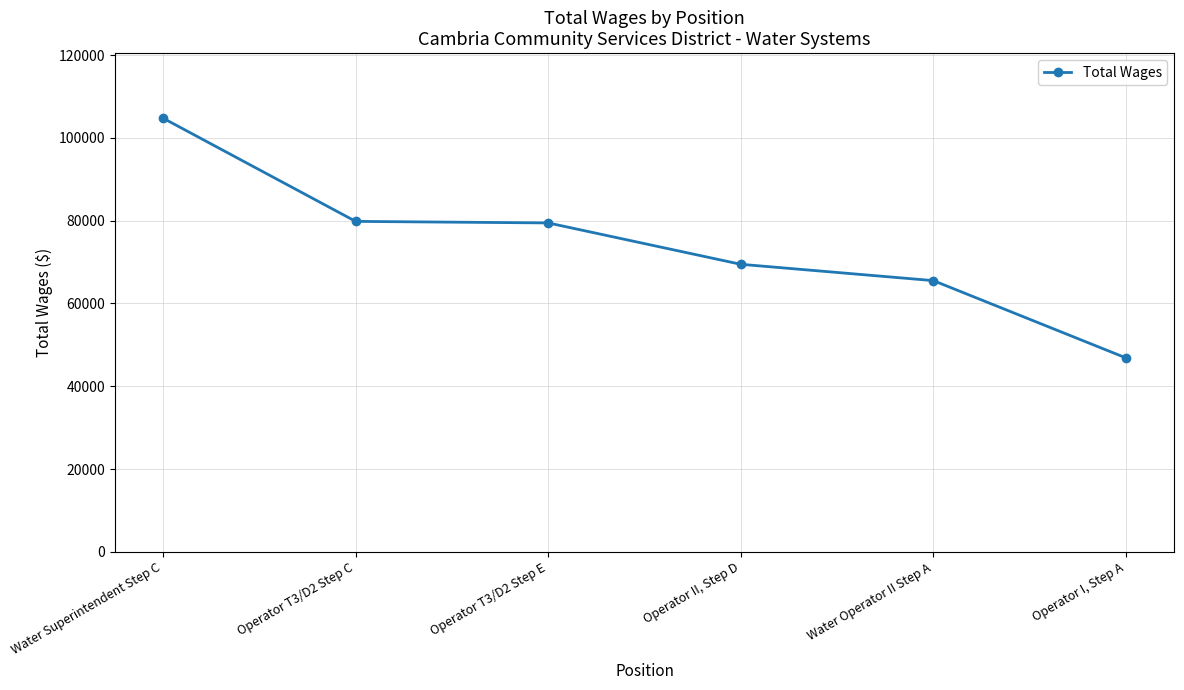

Does the chart have visible grid lines?

Yes